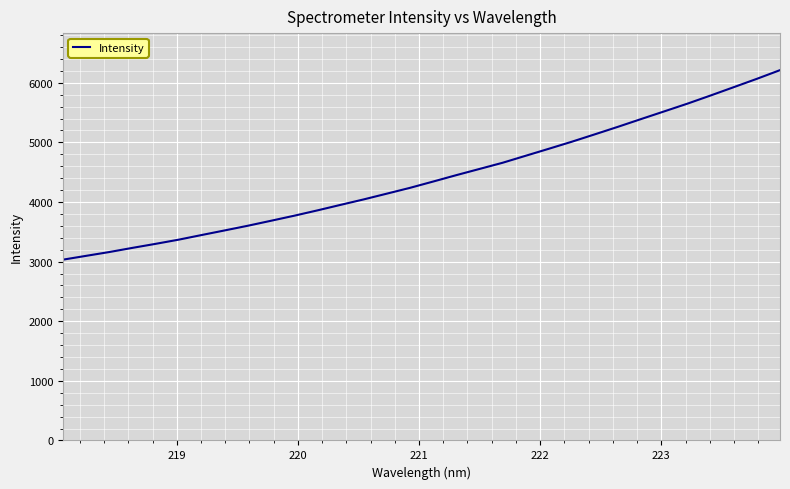

What is the difference between the maximum and minimum values?

3178.9